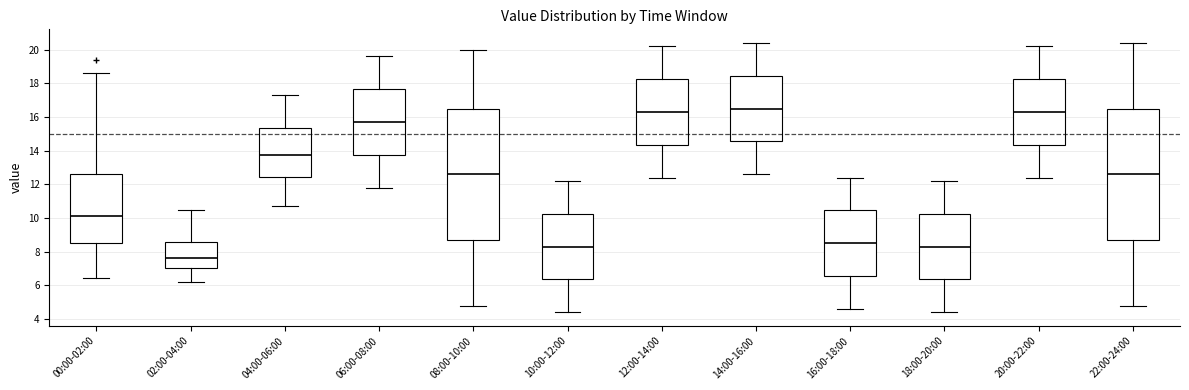

Reading left to right, read every box against the y-axis: the position of its median line, the range the box covers, and the ends of its whiskers. The values are not printed on the chart, so give them approximately, as read against the axis.

00:00-02:00: median 10.2, box 8.6 to 12.6, whiskers 6.4 to 18.6
02:00-04:00: median 7.6, box 7.0 to 8.6, whiskers 6.2 to 10.6
04:00-06:00: median 13.8, box 12.4 to 15.4, whiskers 10.8 to 17.4
06:00-08:00: median 15.8, box 13.8 to 17.6, whiskers 11.8 to 19.6
08:00-10:00: median 12.6, box 8.8 to 16.6, whiskers 4.8 to 20.0
10:00-12:00: median 8.4, box 6.4 to 10.2, whiskers 4.4 to 12.2
12:00-14:00: median 16.4, box 14.4 to 18.2, whiskers 12.4 to 20.2
14:00-16:00: median 16.6, box 14.6 to 18.4, whiskers 12.6 to 20.4
16:00-18:00: median 8.6, box 6.6 to 10.4, whiskers 4.6 to 12.4
18:00-20:00: median 8.4, box 6.4 to 10.2, whiskers 4.4 to 12.2
20:00-22:00: median 16.4, box 14.4 to 18.2, whiskers 12.4 to 20.2
22:00-24:00: median 12.6, box 8.8 to 16.6, whiskers 4.8 to 20.4